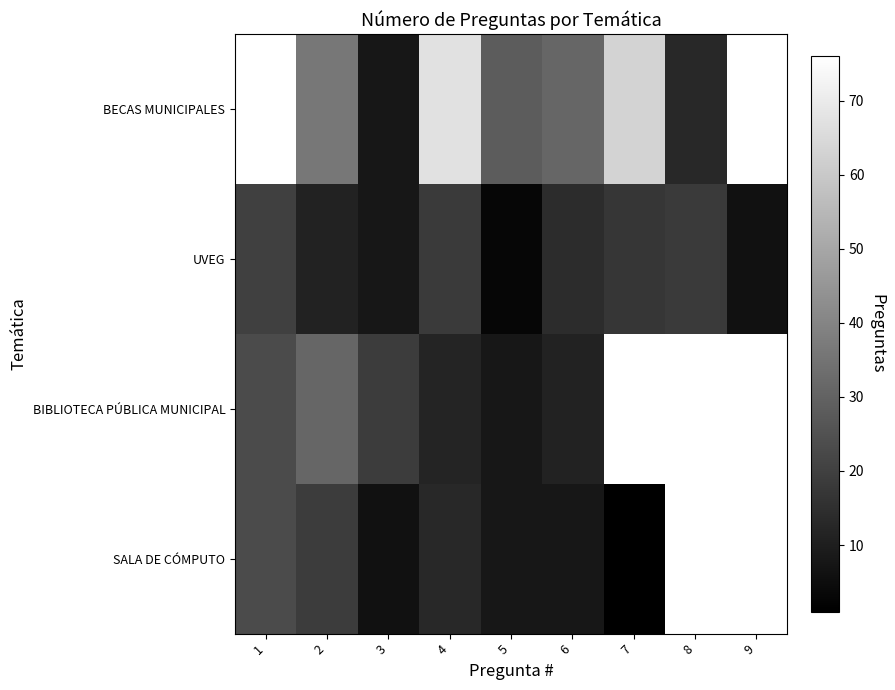

What is the difference between the highest and lowest values at 2?

25.0